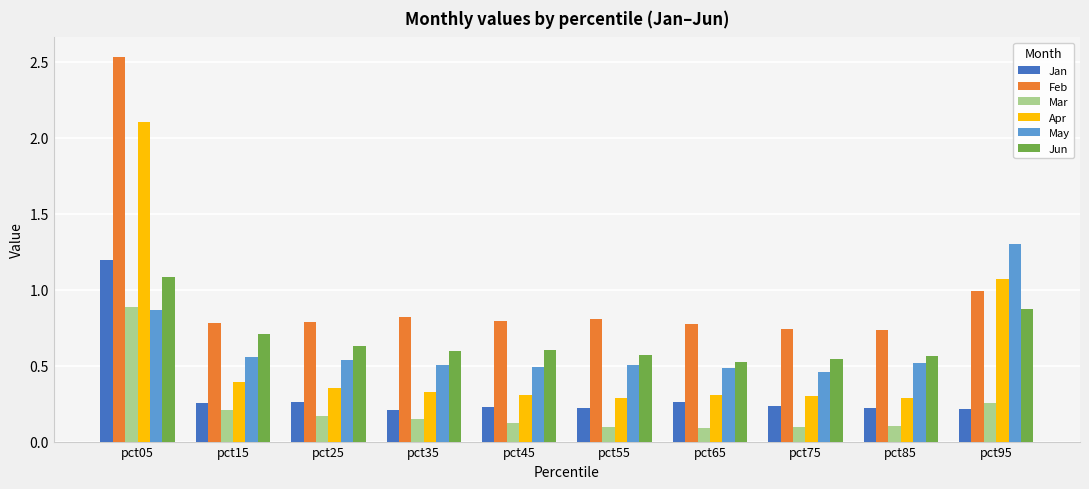

Is the value of Mar at pct45 greater than the value of Jun at pct85?

No